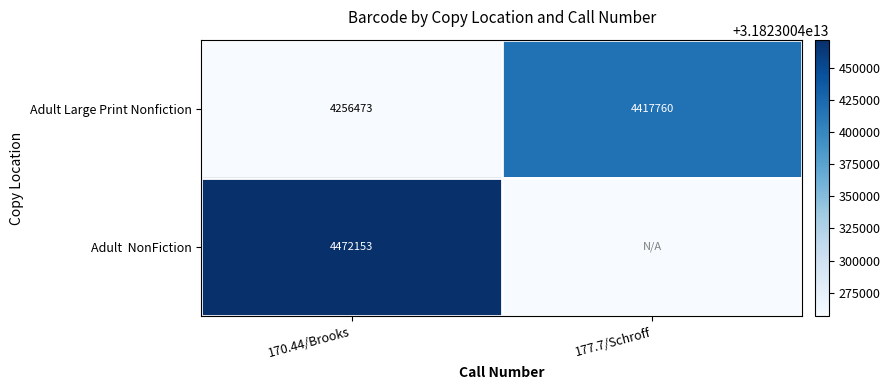

The Adult Large Print Nonfiction series shows 4417760 at 177.7/Schroff. True or false?

True